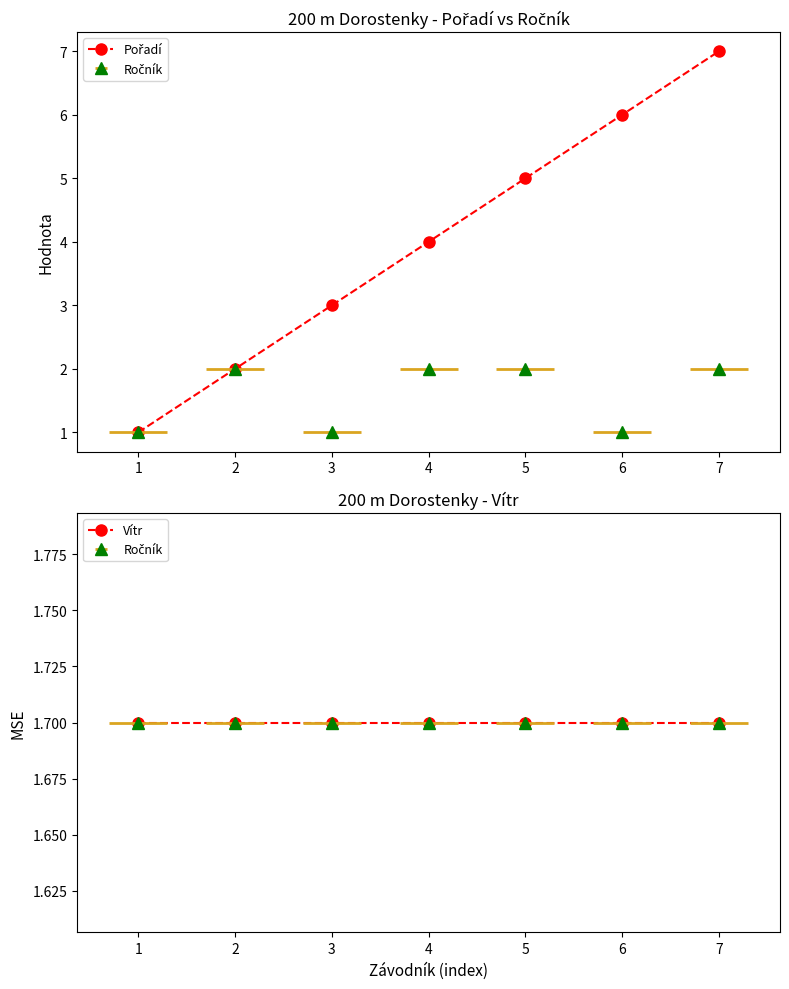

Reading left to right, list all the values displayed in this chart.

Pořadí: 1.0	2.0	3.0	4.0	5.0	6.0	7.0
Vítr: 1.7	1.7	1.7	1.7	1.7	1.7	1.7